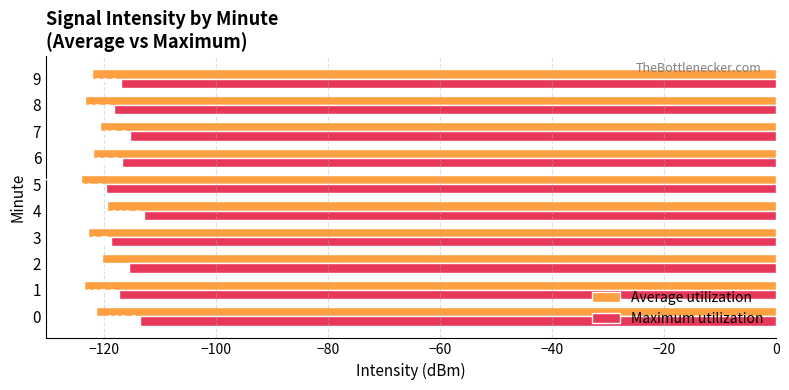

Is the value of Maximum utilization at 8 greater than the value of Average utilization at 8?

Yes